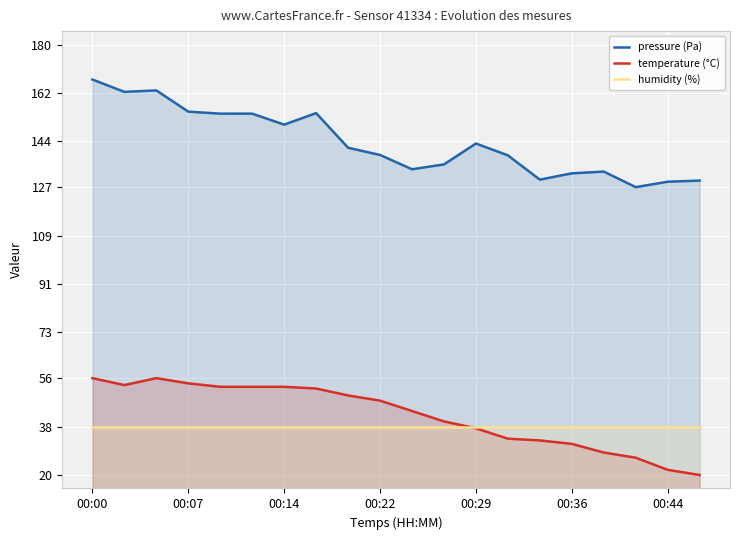

Which series has the widest spread of values?

pressure (Pa)